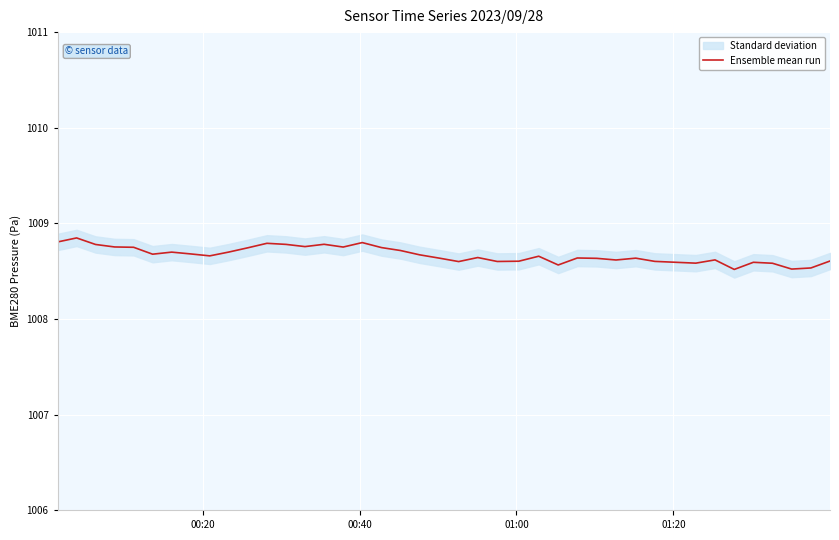

Count the number of categories in the chart.

40